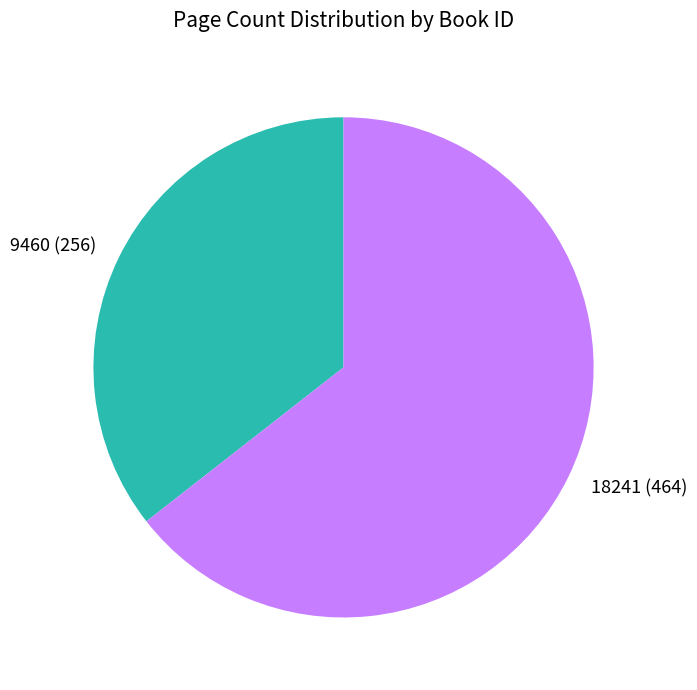

Is 9460 the majority of the pie?

No